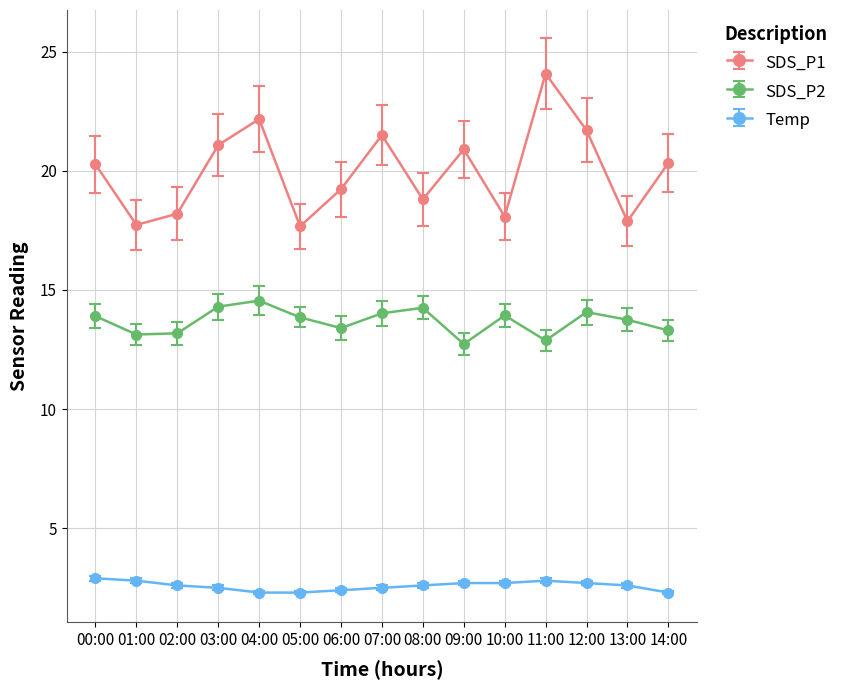

What is the spread (max minus min) of values at 12:00?

19.0